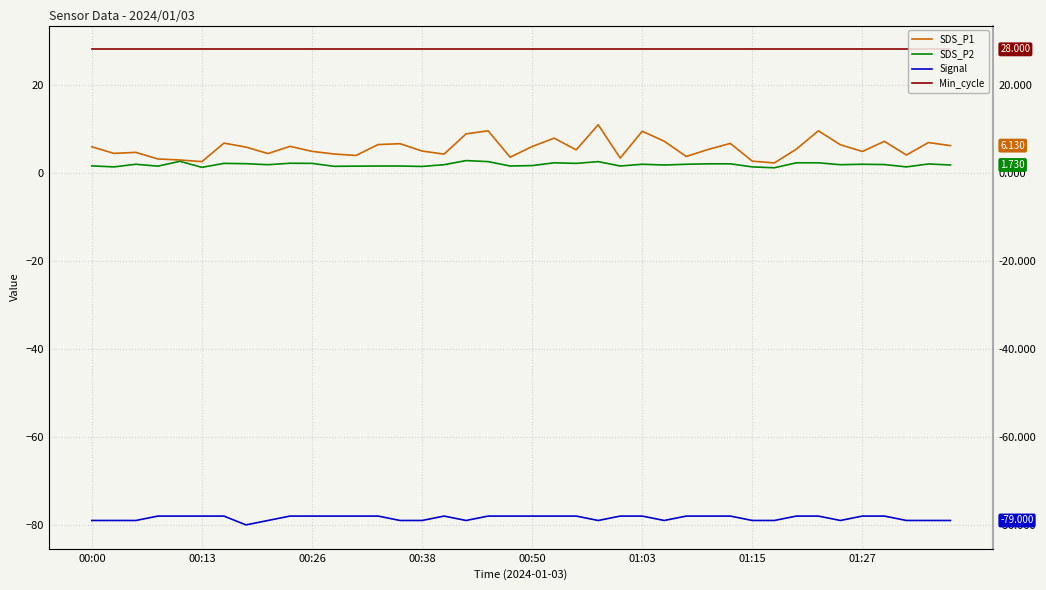

Which category has the highest value in the SDS_P1 series?

23